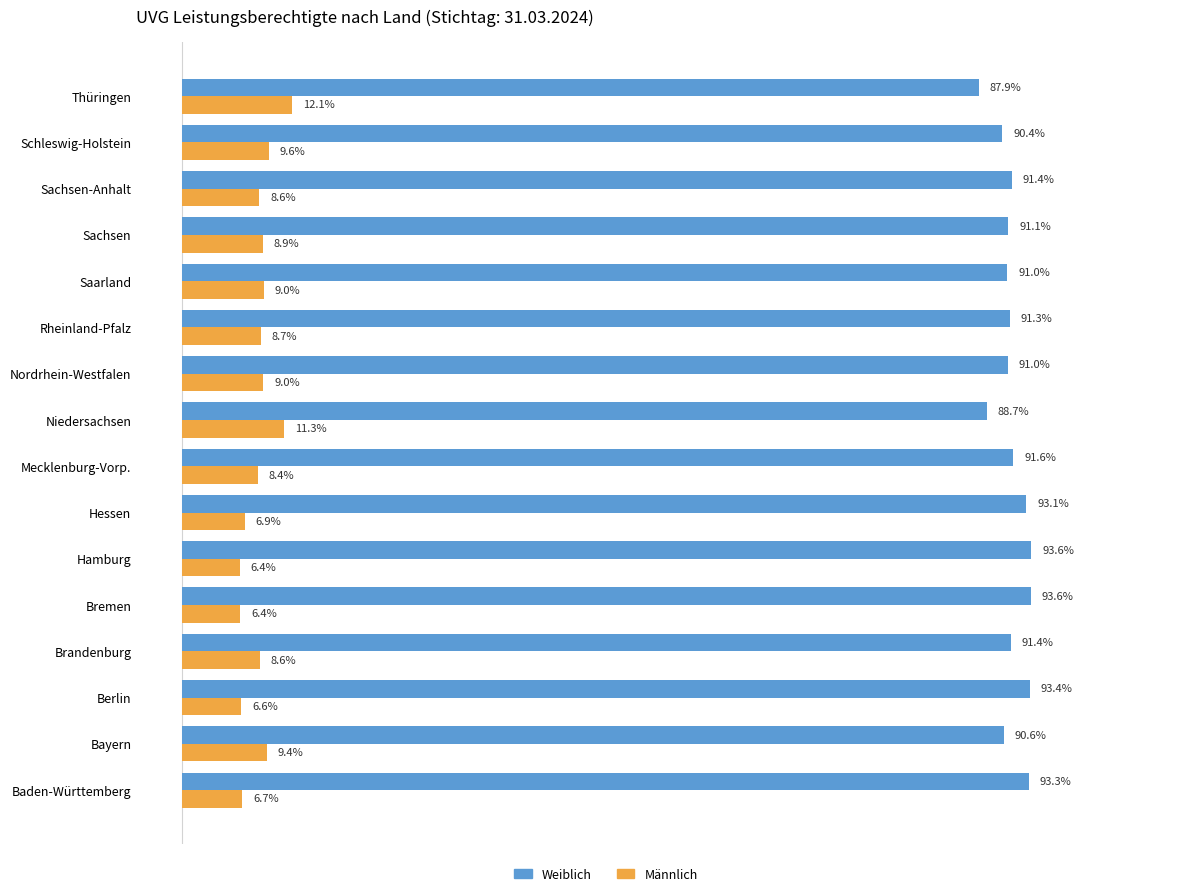

At which label is Weiblich closest to 90?

Schleswig-Holstein